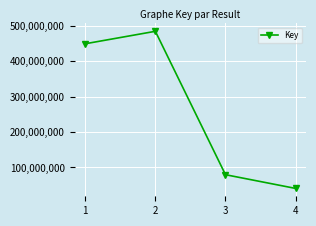

Reading right to left, what are all the values shown in this chart?

4=40613812	3=79393473	2=484706861	1=449489923